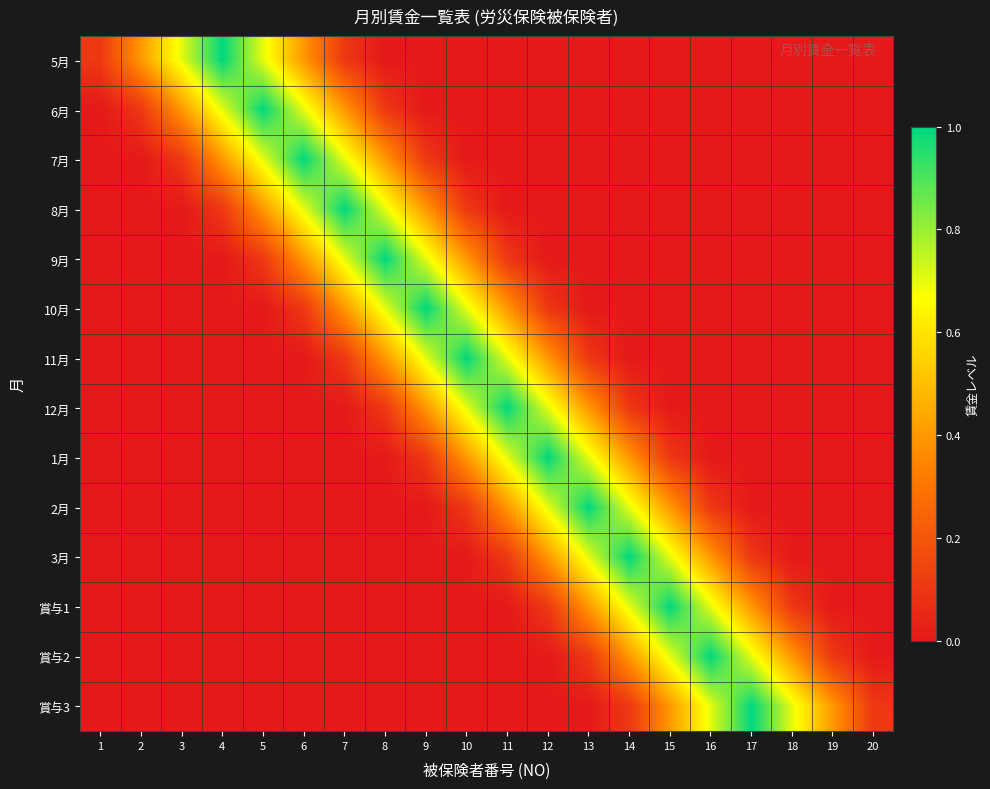

How many categories are shown in the chart?

20